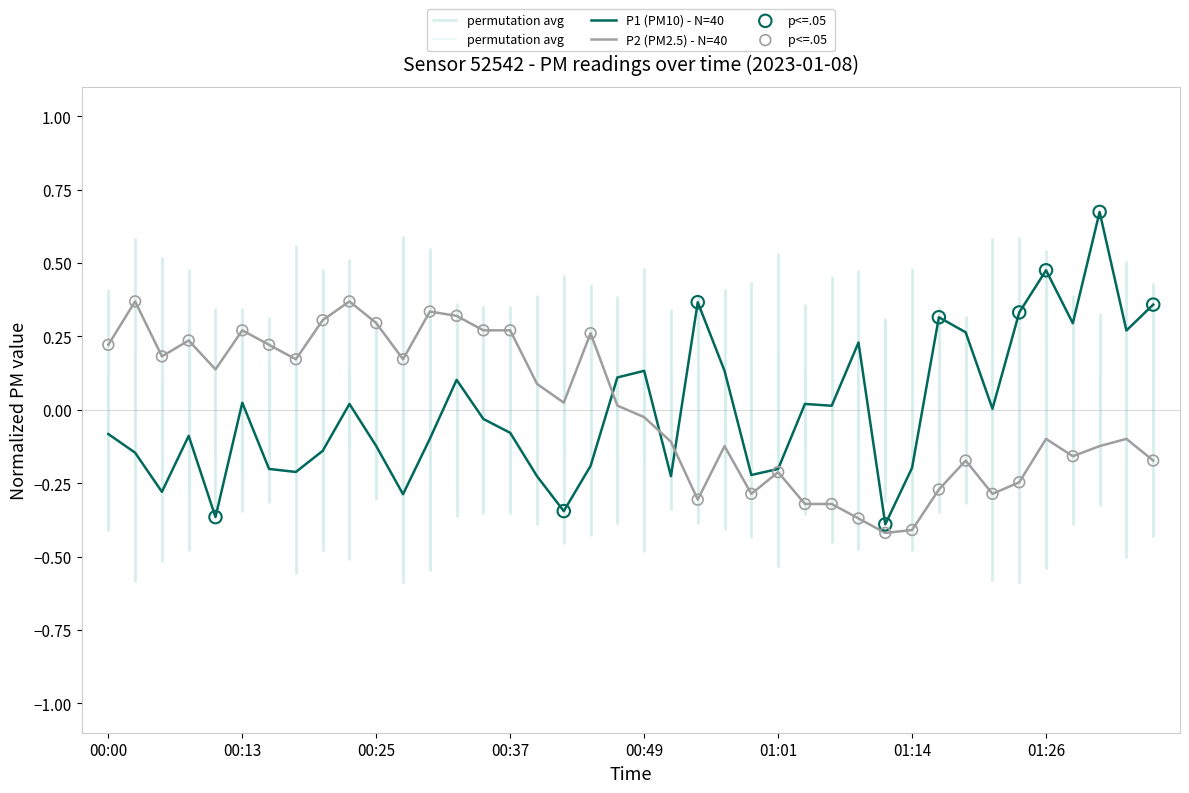

At which category is the sum across all series the highest?

01:31